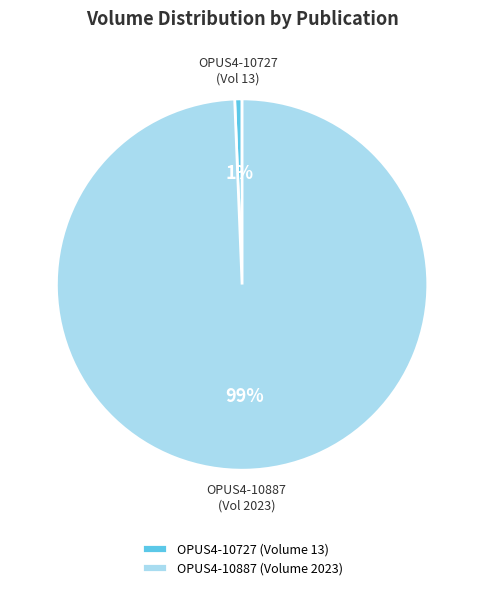

Which category has the biggest portion of the pie?

OPUS4-10887 (Volume 2023)